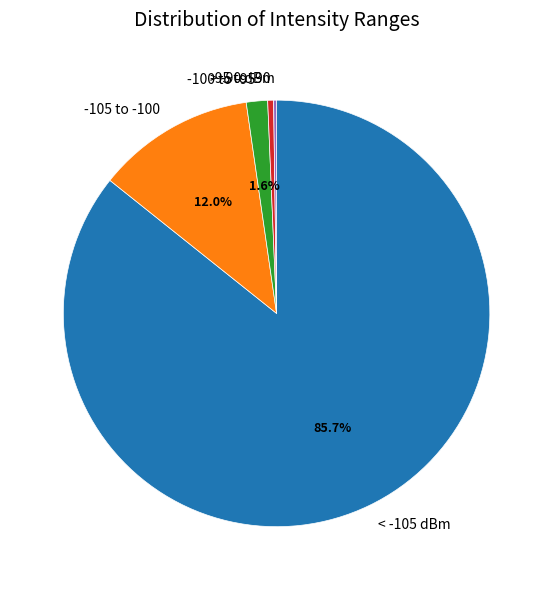

Does any single category account for the majority?

Yes